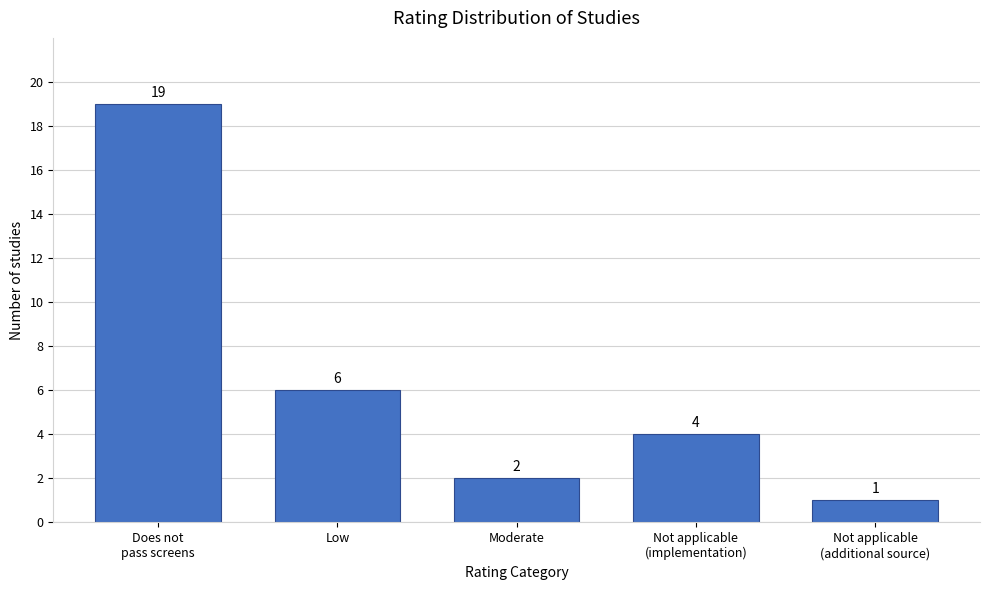

Reading left to right, extract all data points from this chart.

19	6	2	4	1